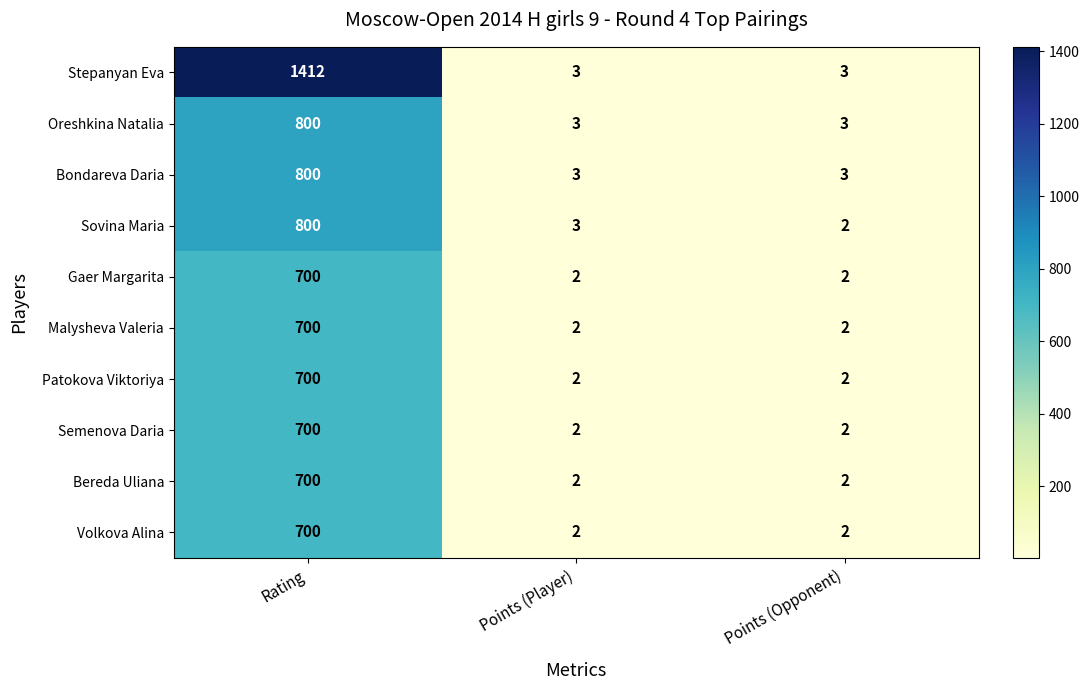

Is it true that Gaer Margarita equals 2 at Points (Opponent)?

True